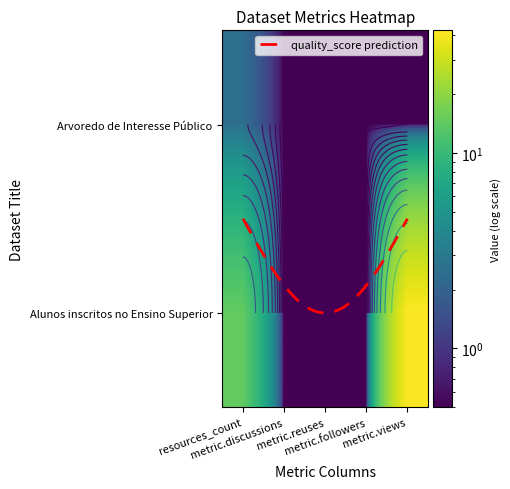

Between resources_count and metric.discussions, which series saw the biggest shift?

Alunos inscritos no Ensino Superior